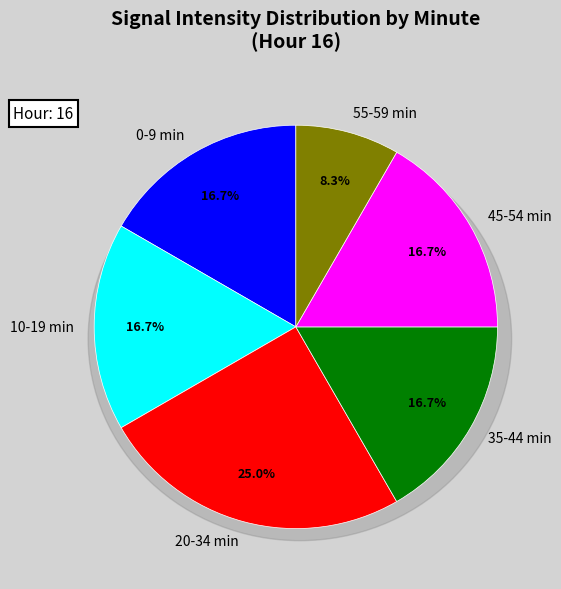

Between Minute 5 and Minute 2, which is larger?

Minute 2